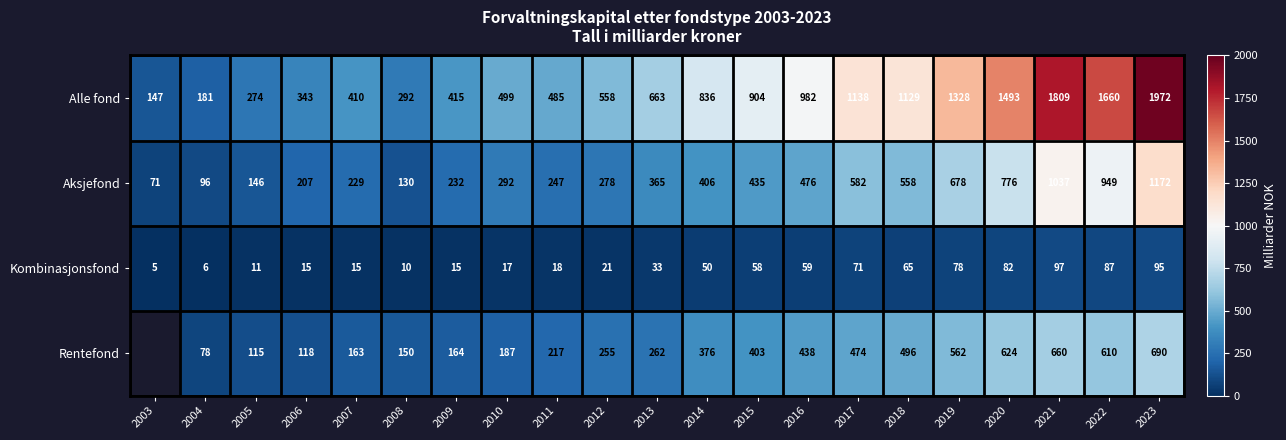

What is the sum of all Aksjefond values?

9362.0